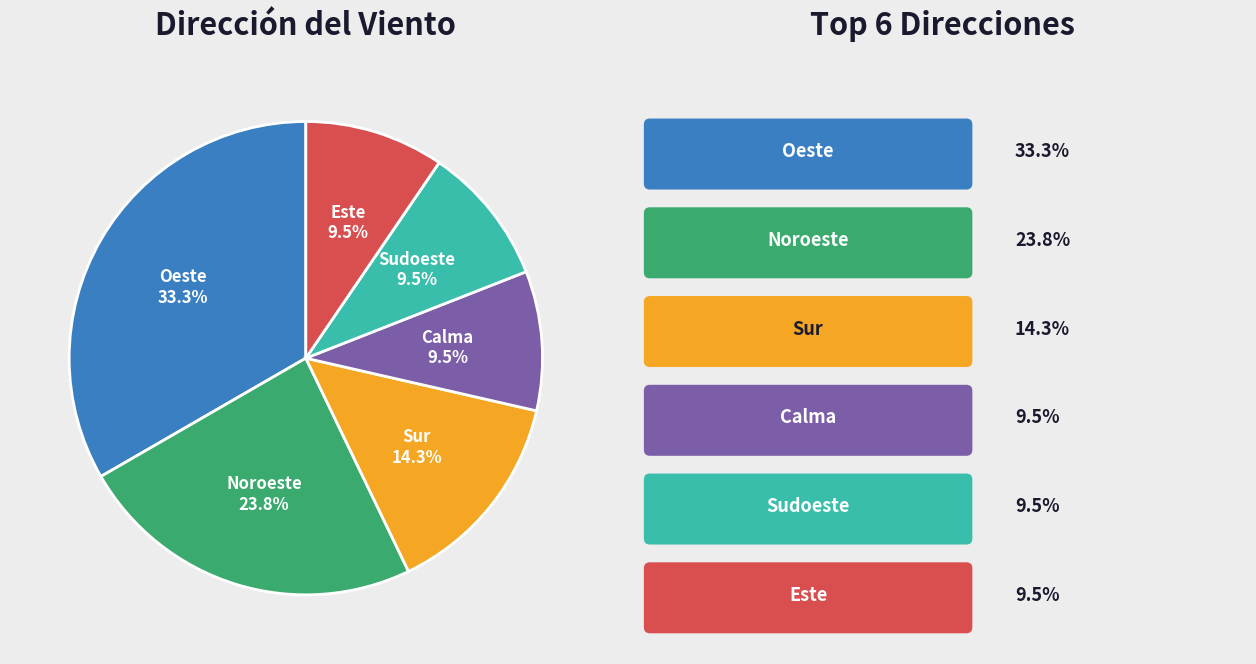

Is there any slice that represents more than half of the pie?

No